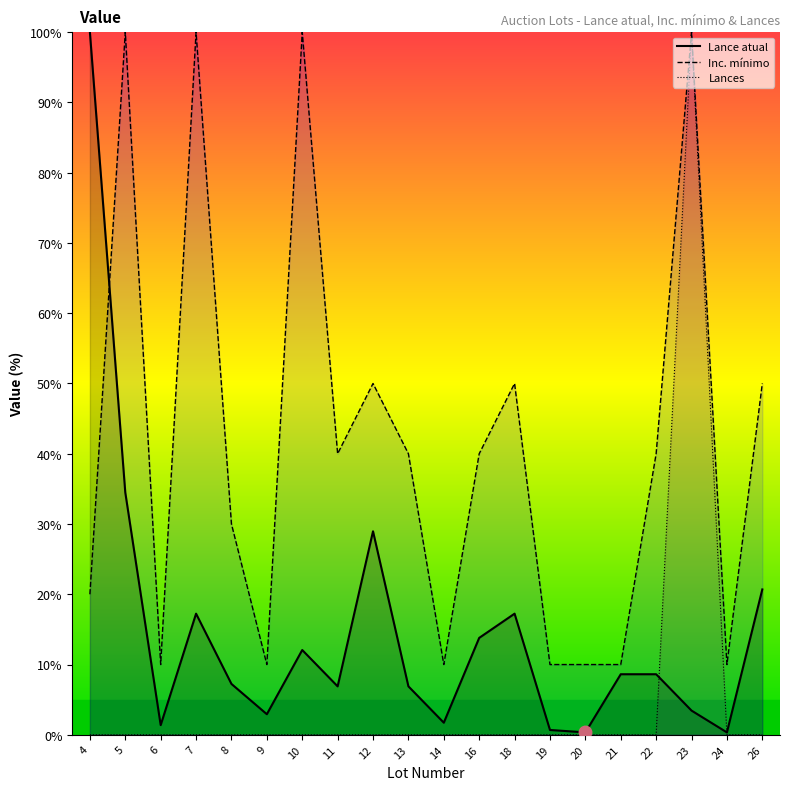

Which category has the lowest value in the Lances series?

4